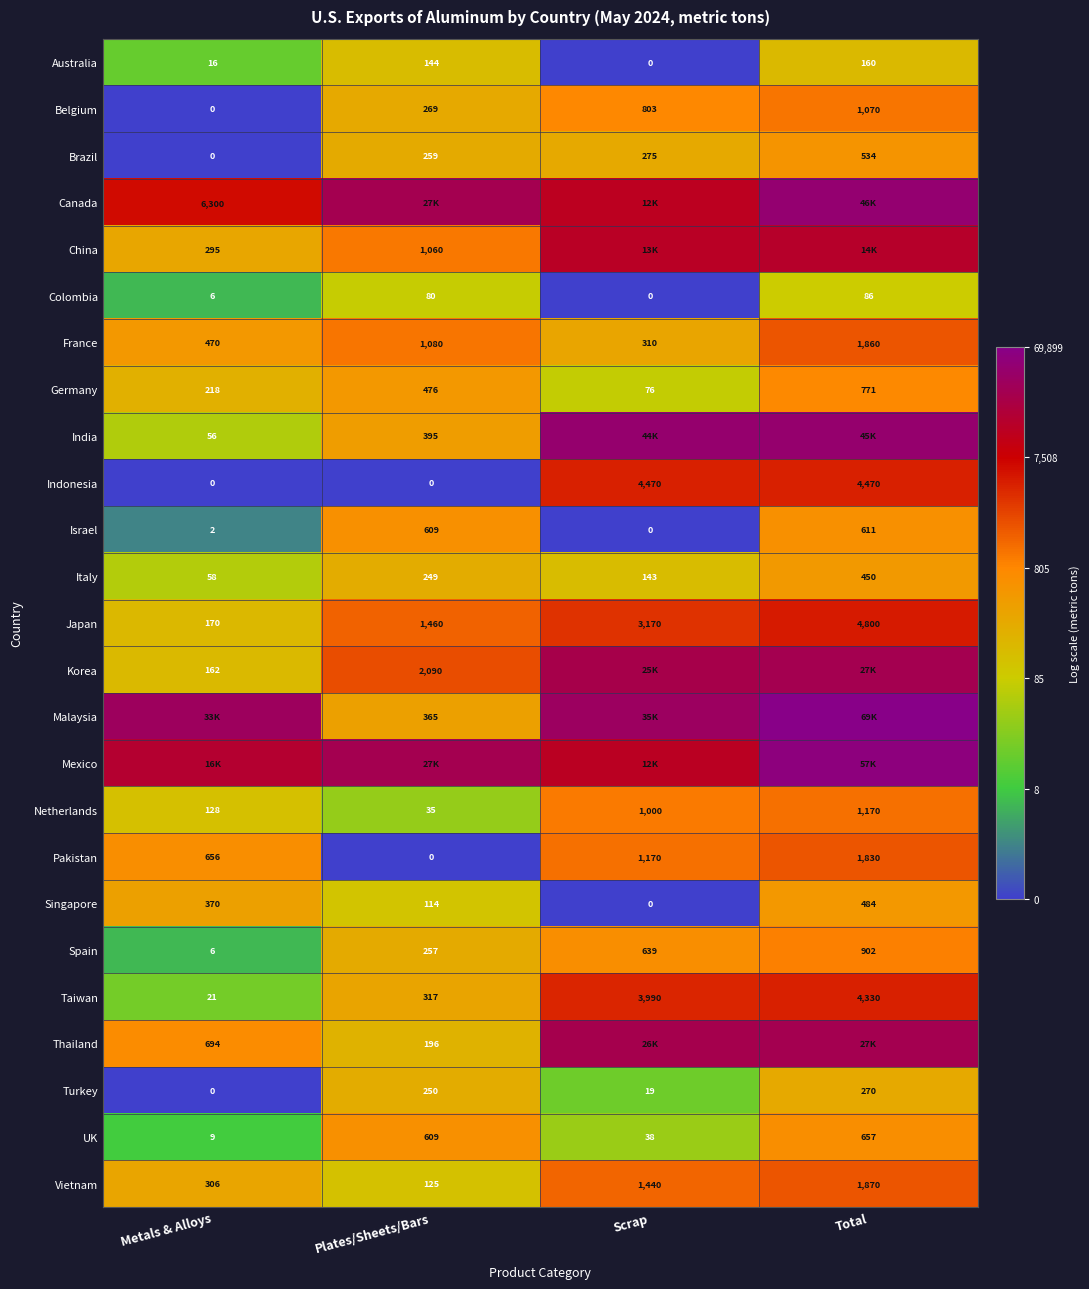

List the labels in order of Netherlands value, smallest first.

Plates/Sheets/Bars, Metals & Alloys, Scrap, Total